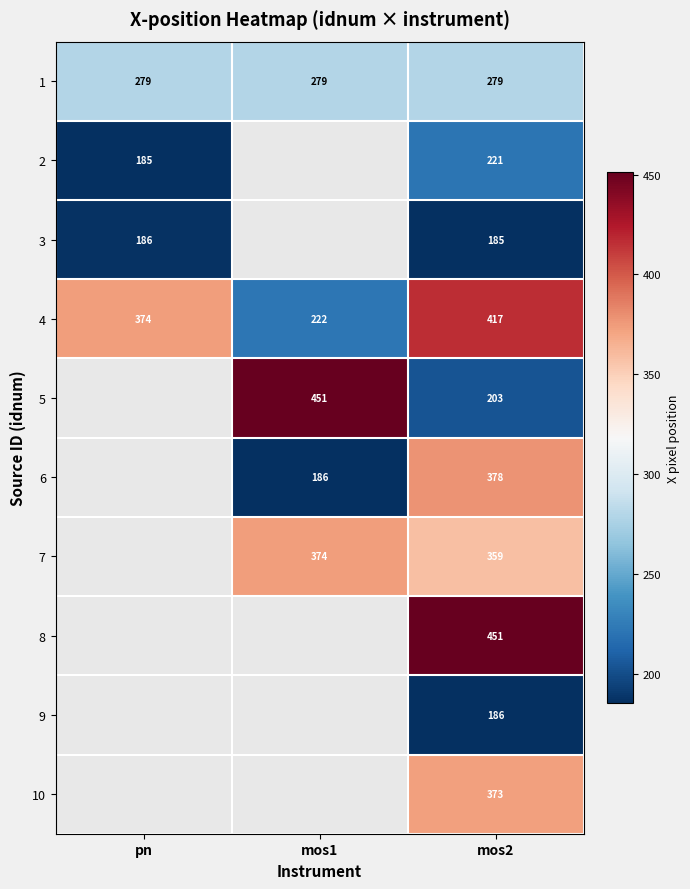

Is the value of 3 at mos2 greater than the value of 7 at mos1?

No